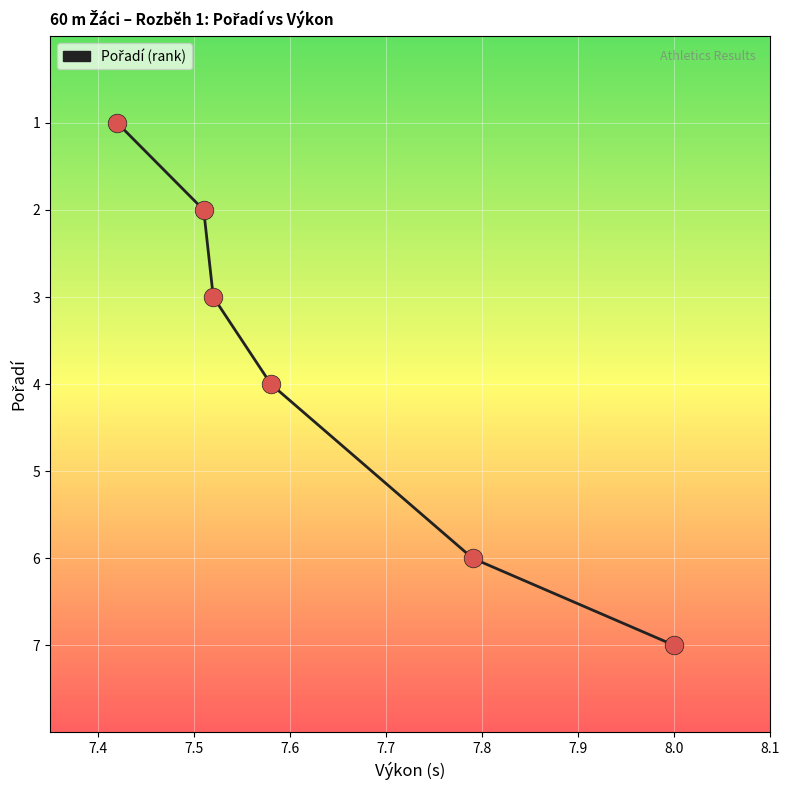

What is the greatest value displayed?

7